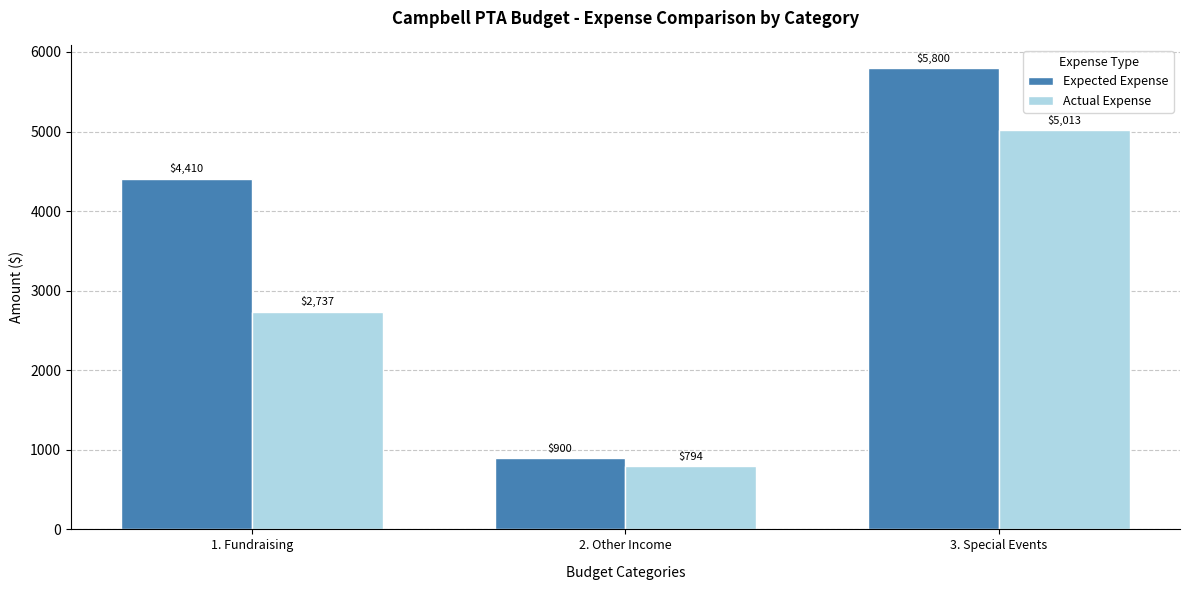

Between 2. Other Income and 3. Special Events, which series saw the biggest shift?

Expected Expense